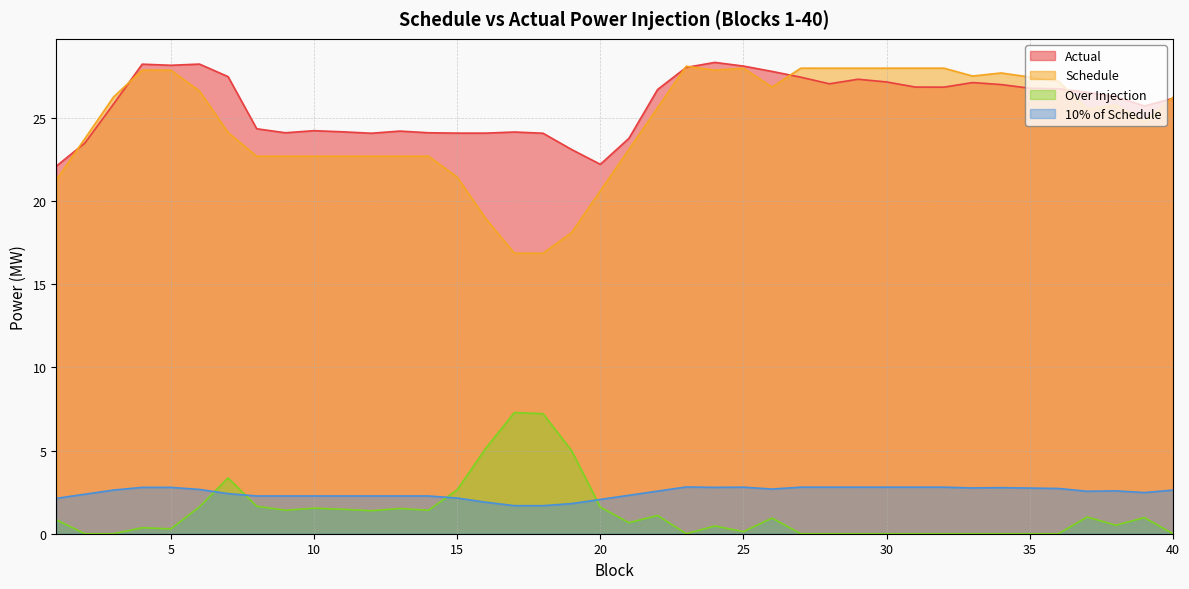

The value of 10% of Schedule at 15 is 2.1. True or false?

True